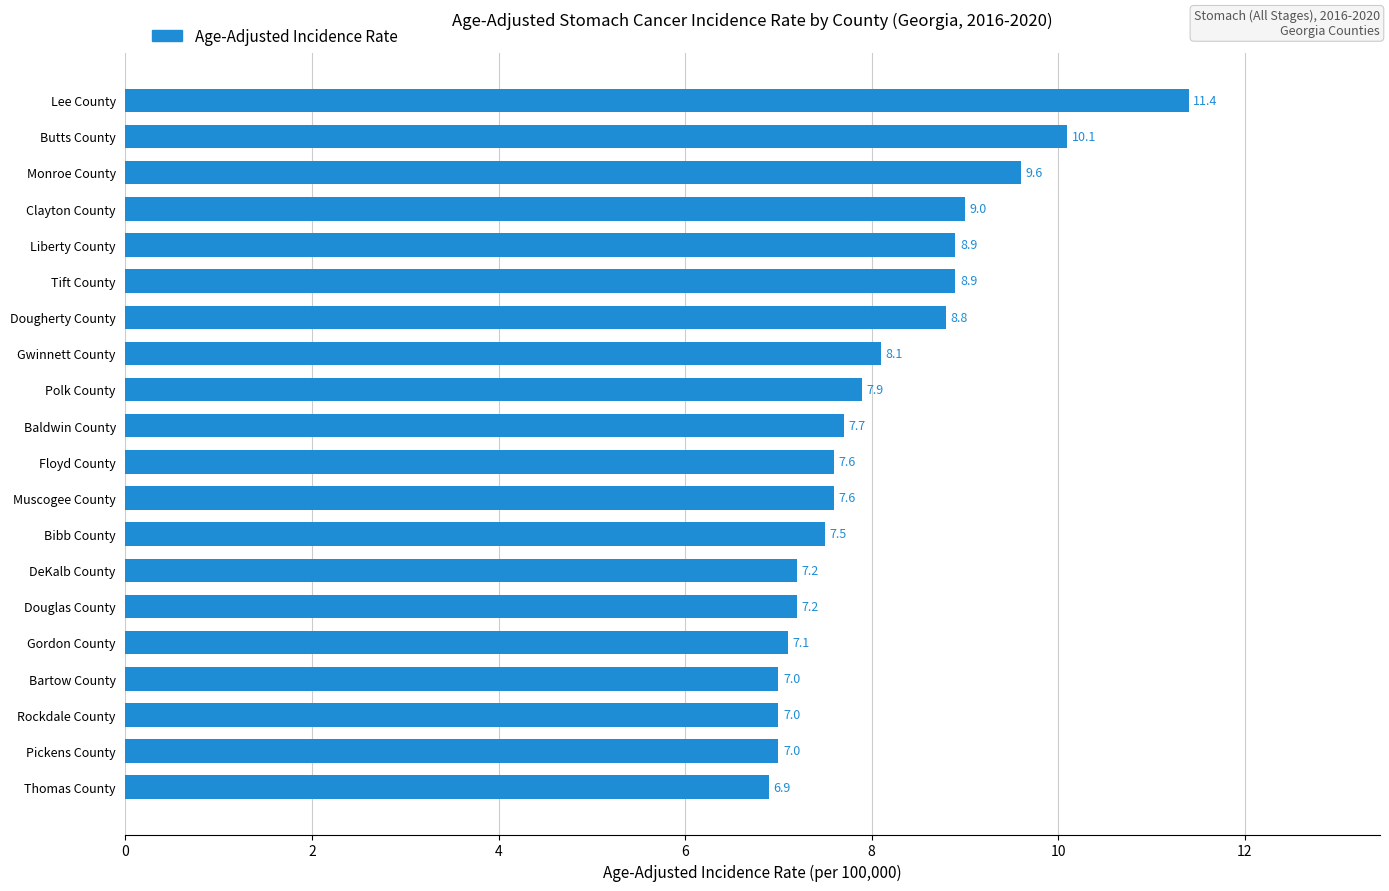

Are the bars horizontal?

Yes